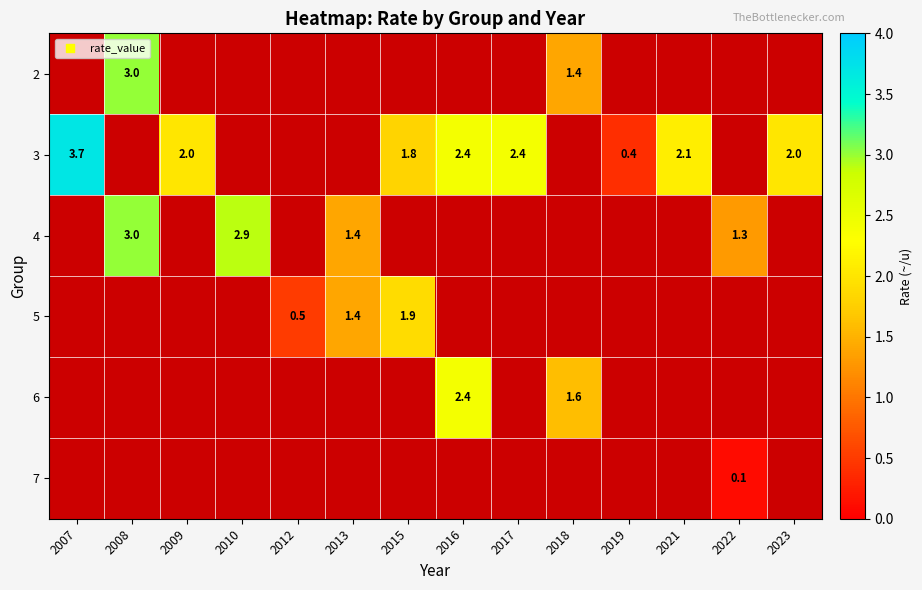

The 3 series shows 1.2 at 2015. True or false?

False